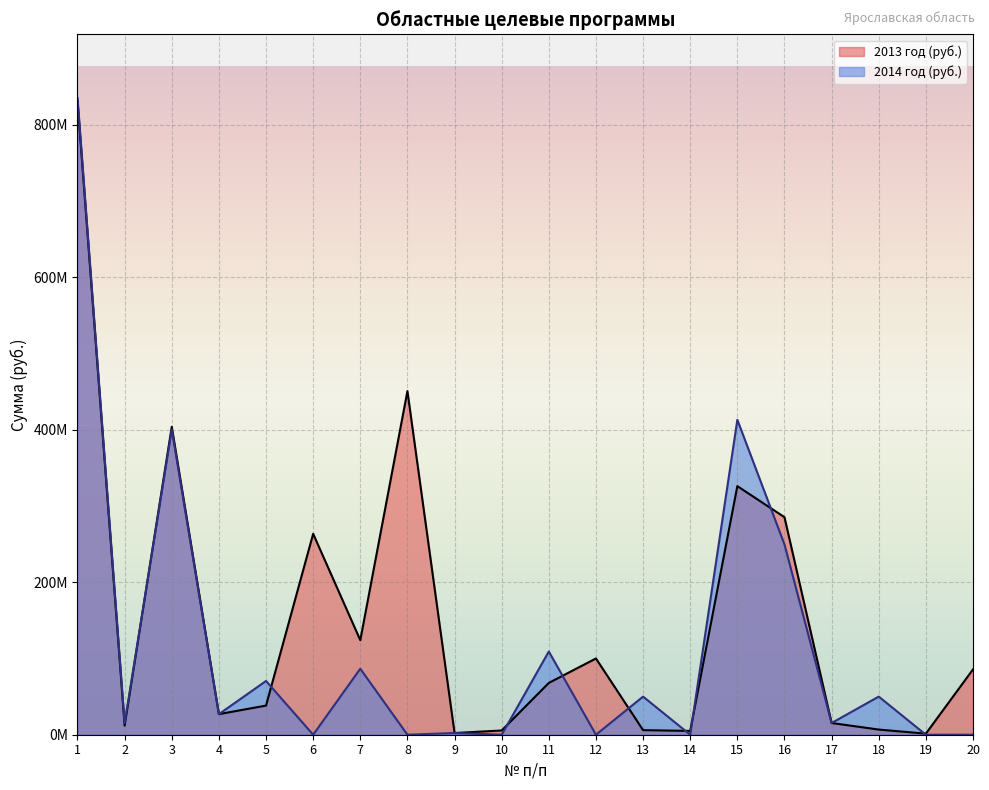

What is the total value across all series at 2?

27000000